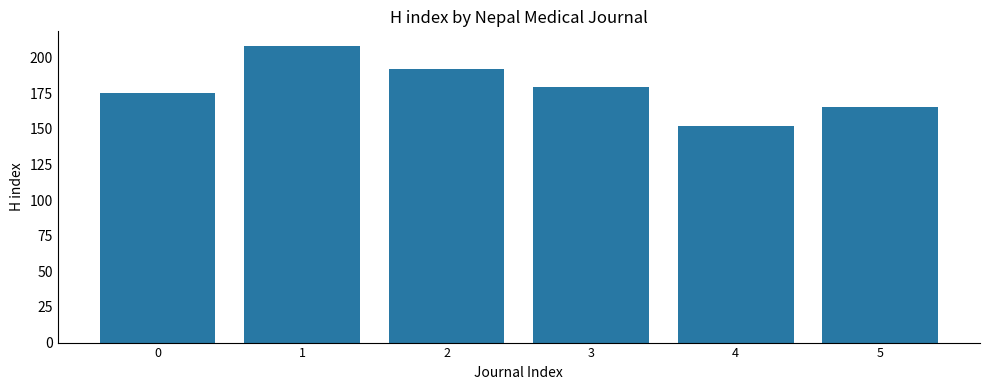

What is the difference between the maximum and minimum values?

56